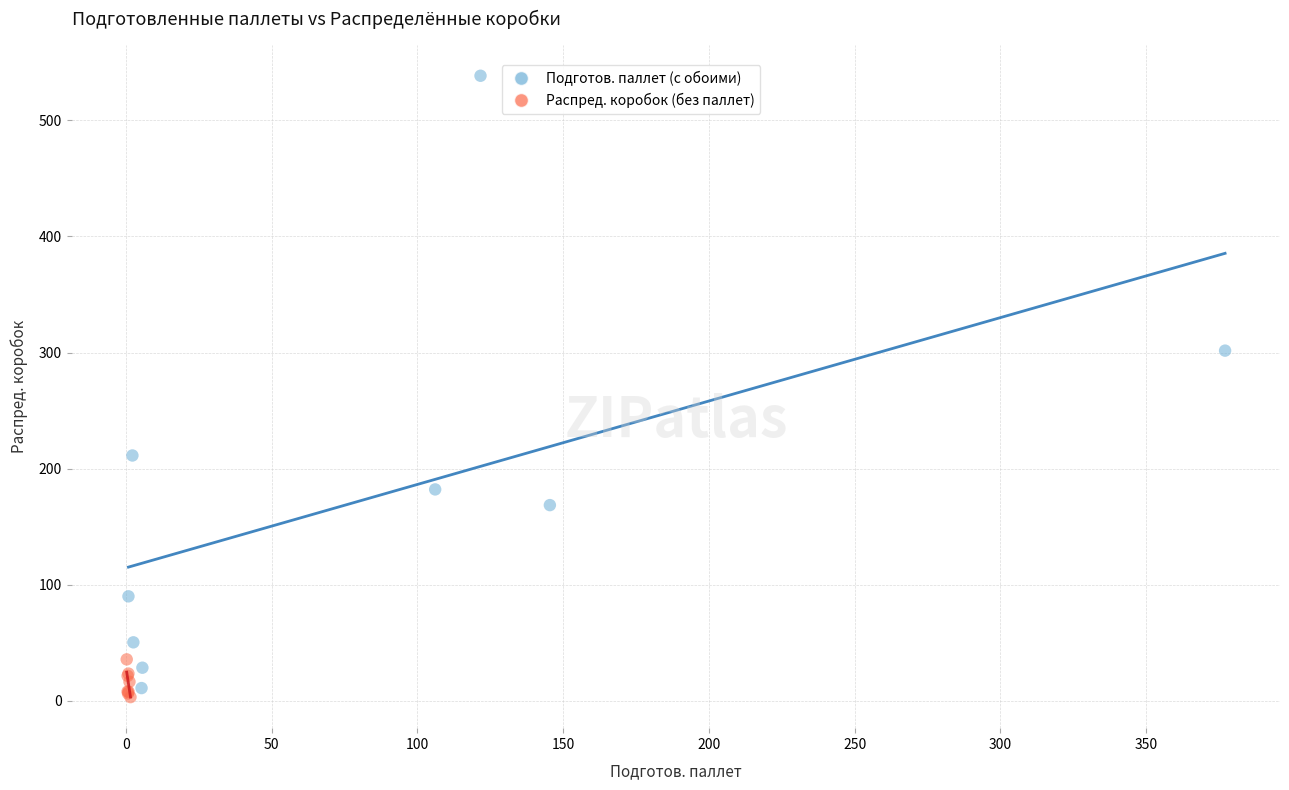

Which series reaches the maximum Y coordinate?

Подготов. паллет (с обоими)